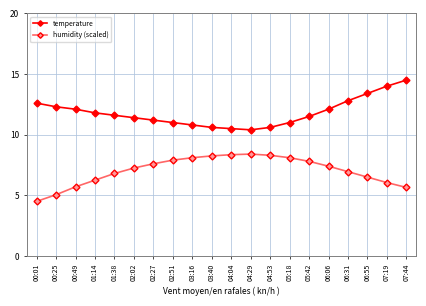

True or false: temperature has a value of 11.4 at 02:02.

True